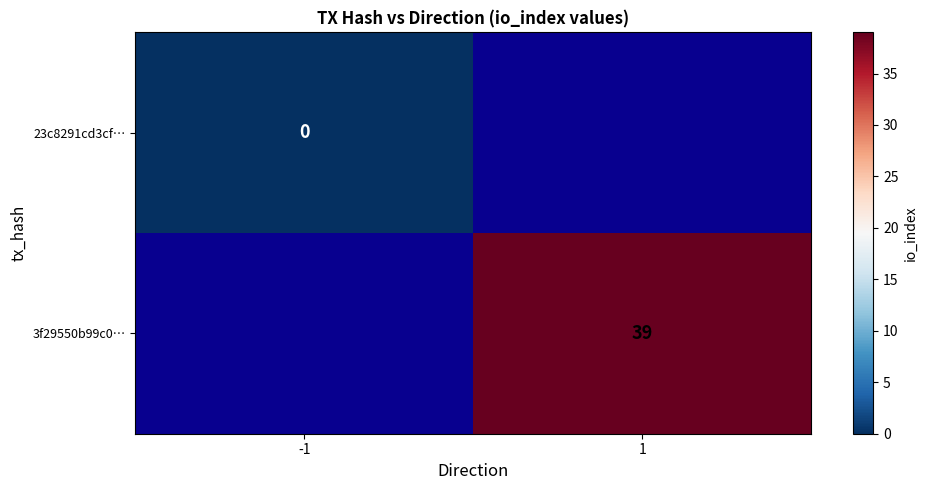

At how many categories does at least one series exceed 12?

1